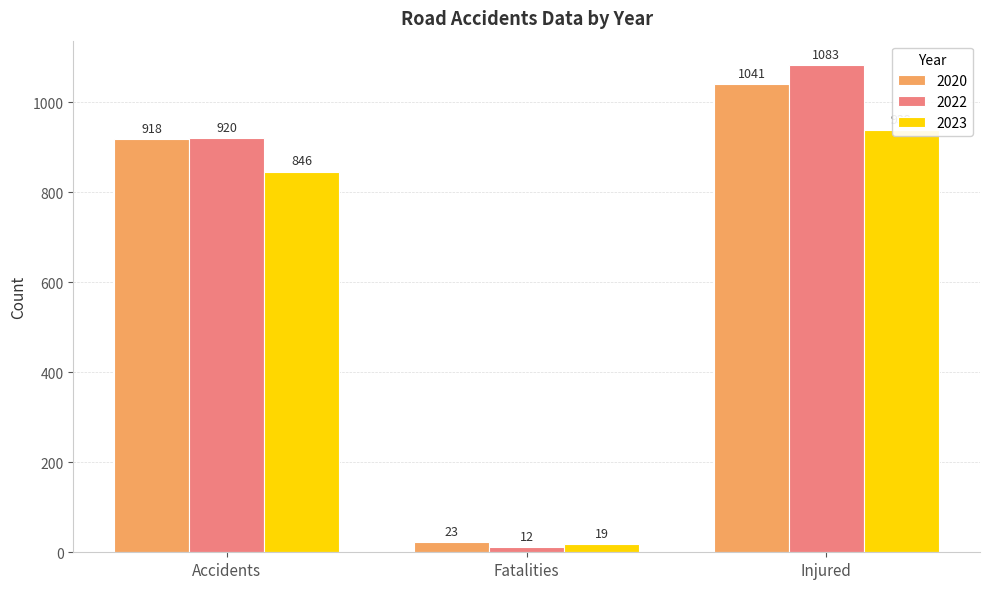

Is the value of 2022 at Injured greater than the value of 2020 at Accidents?

Yes